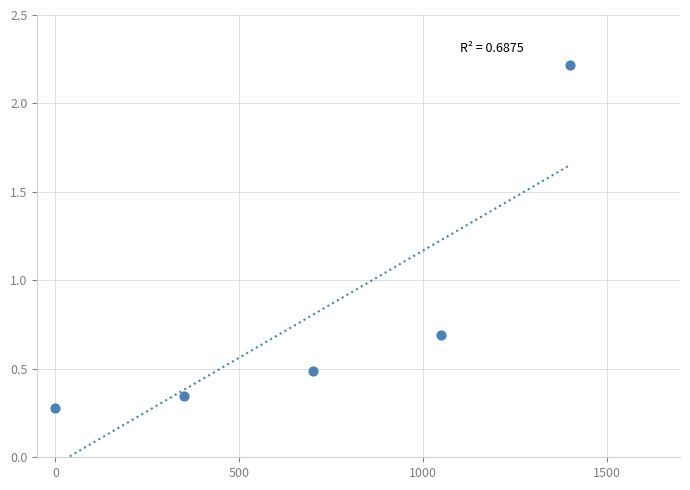

What is the average Y value?

0.8